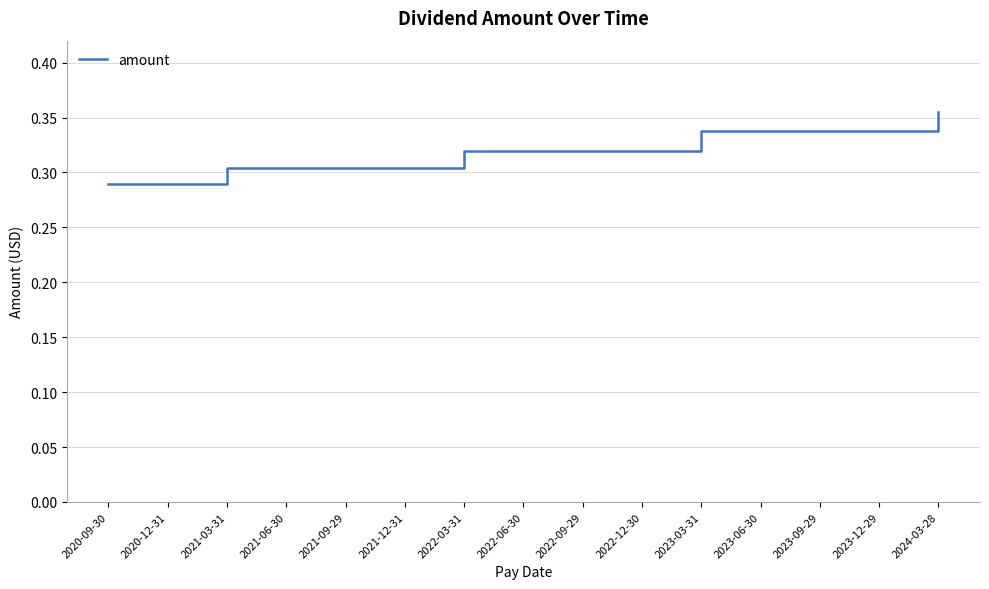

At which category does the chart reach its peak across all series?

2024-03-28